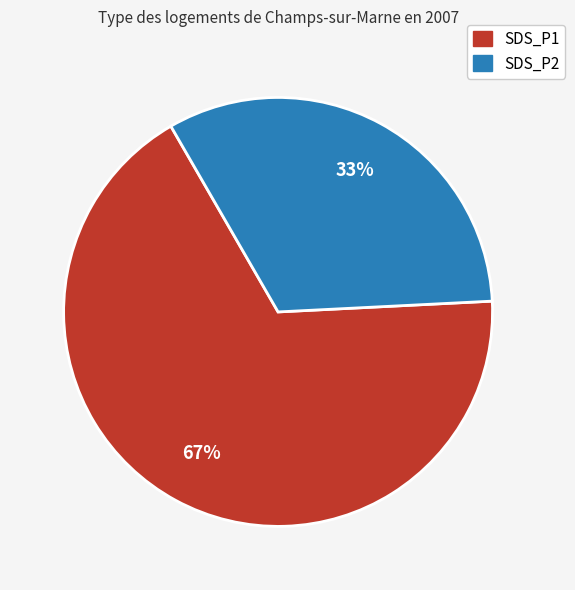

Is there any slice that represents more than half of the pie?

Yes